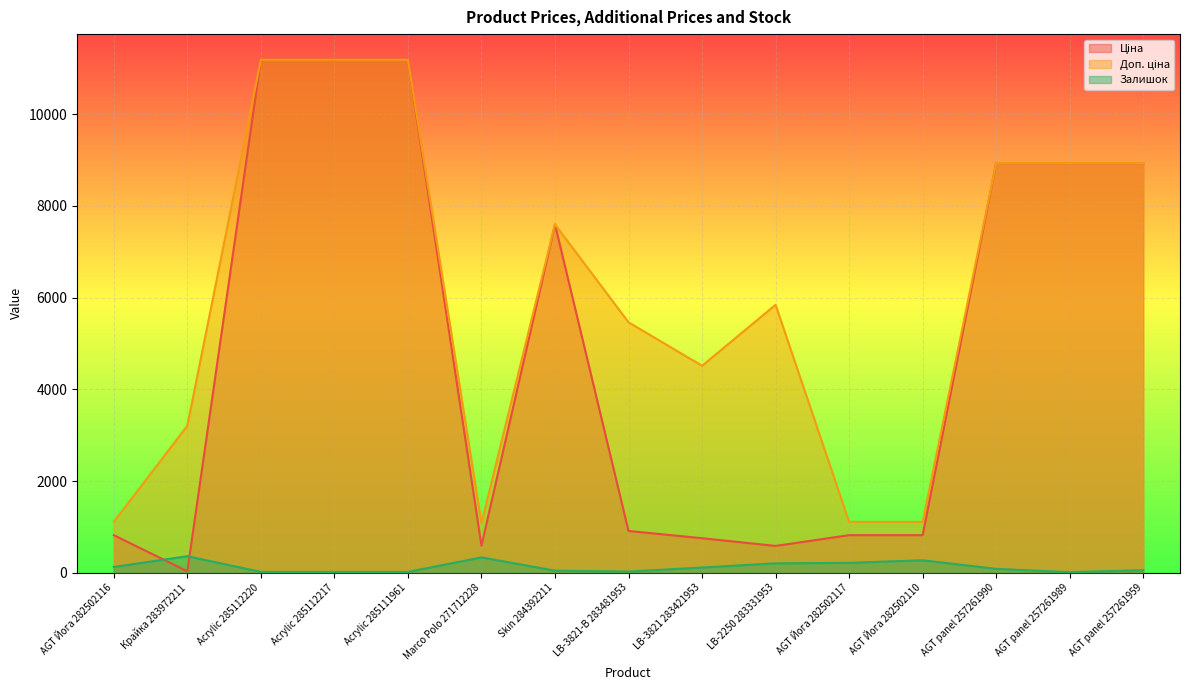

Does the chart display data point markers on the line(s)?

No